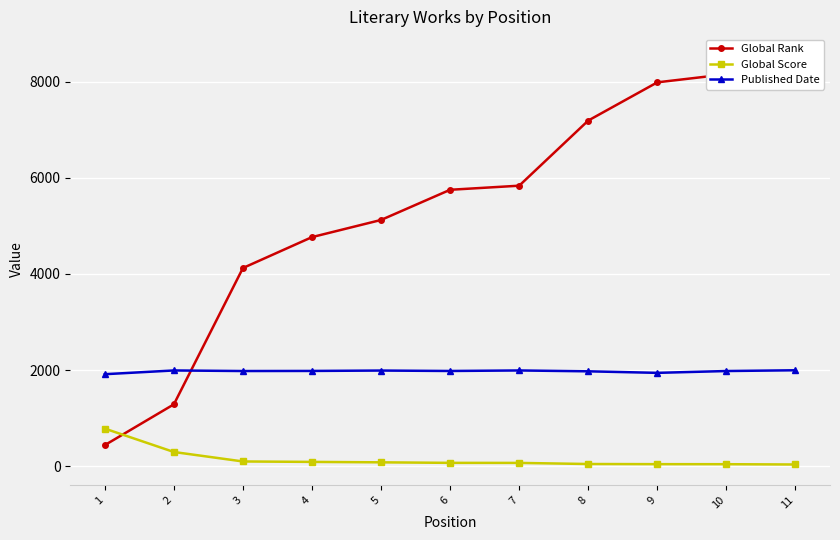

Where is the first local minimum for Published Date?

3